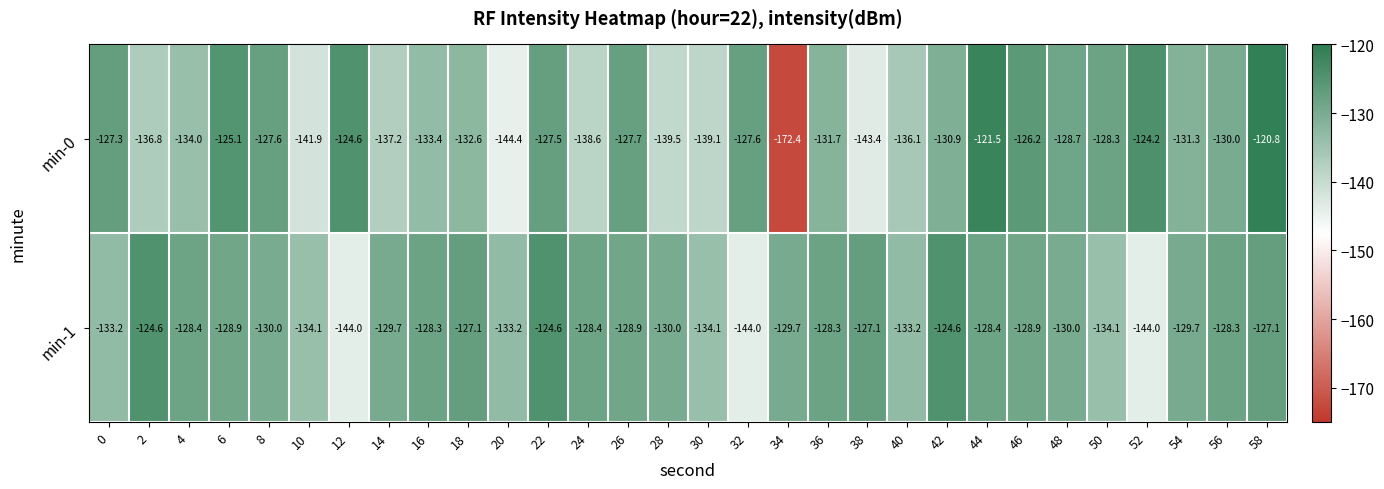

What is the maximum value for min-1?

-124.6